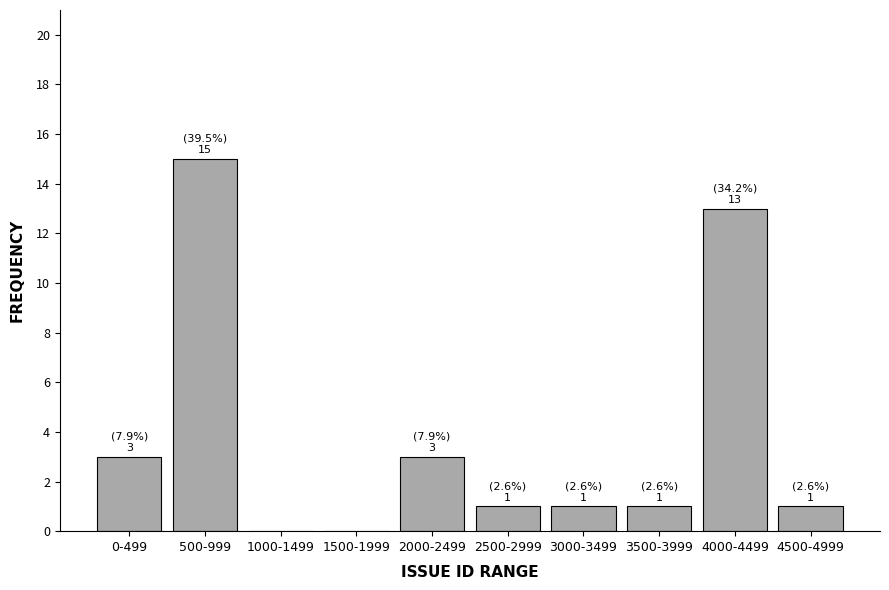

Reading left to right, what are all the values shown in this chart?

0-499=3	500-999=15	1000-1499=0	1500-1999=0	2000-2499=3	2500-2999=1	3000-3499=1	3500-3999=1	4000-4499=13	4500-4999=1